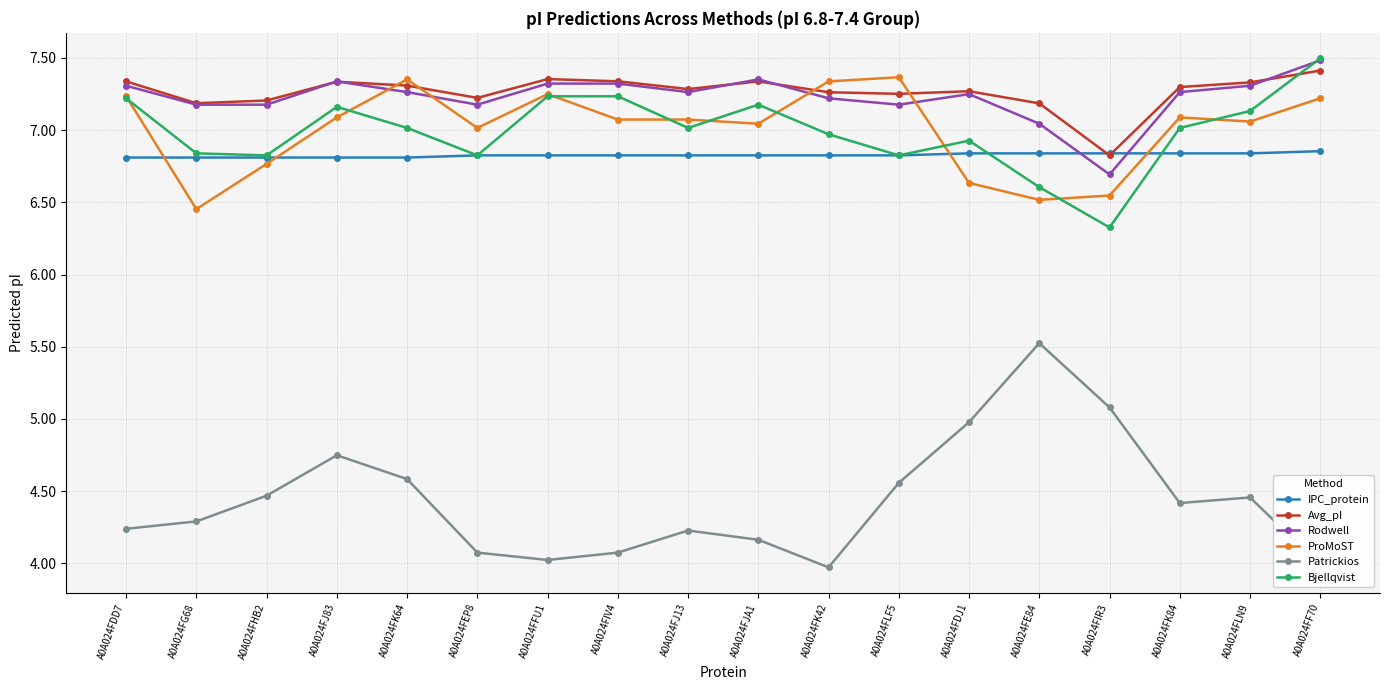

Is the value of Rodwell at A0A024FK84 greater than the value of ProMoST at A0A024FK64?

No